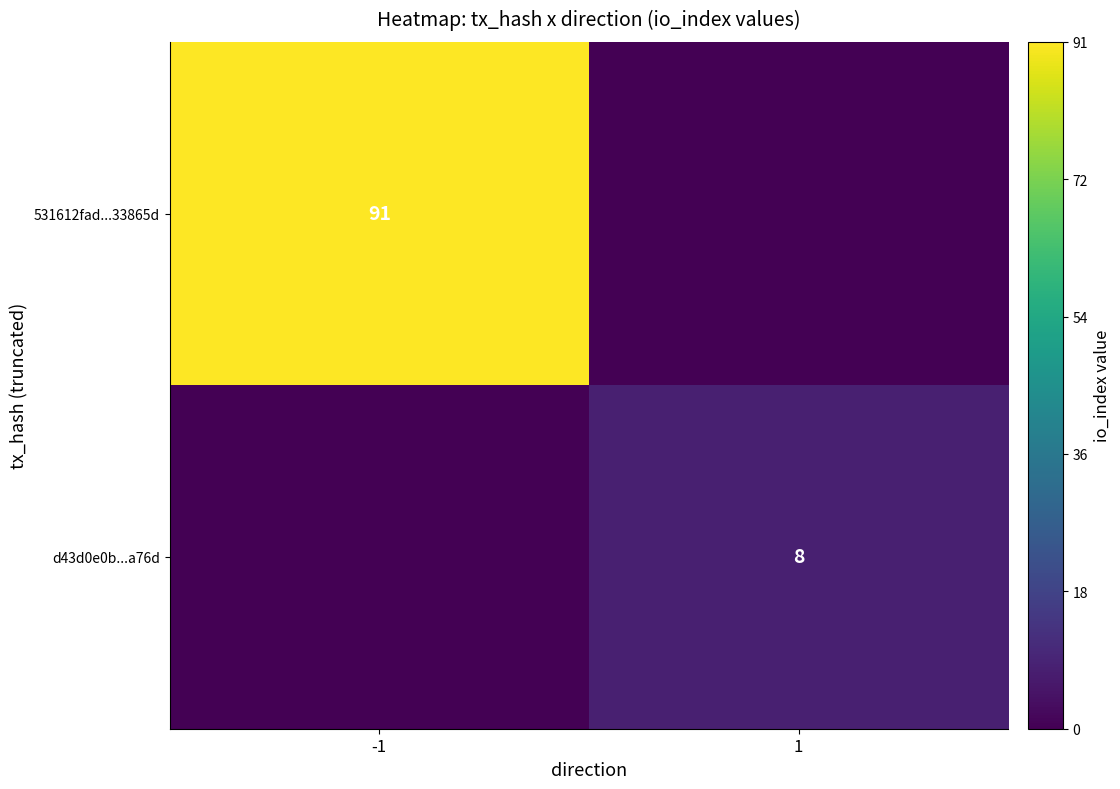

What is the maximum value shown in the chart?

91